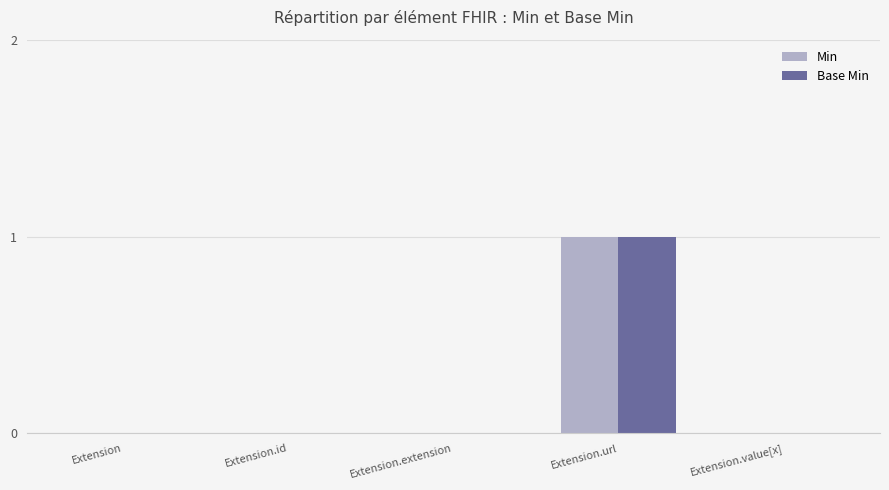

Is it true that Base Min equals 0 at Extension.value[x]?

True